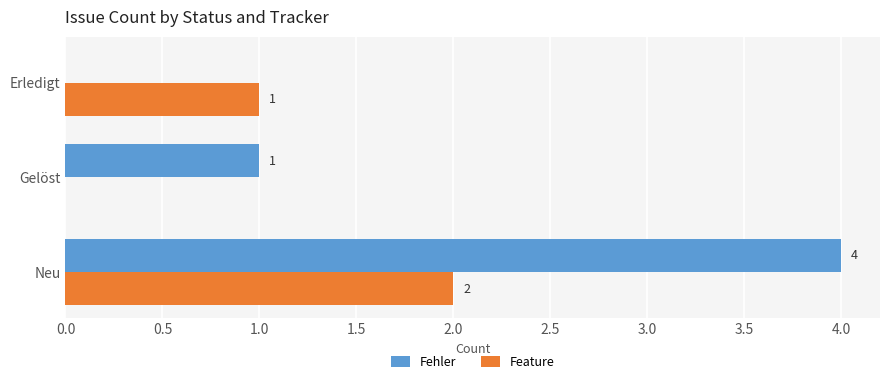

Which series has the largest total across all categories?

Fehler